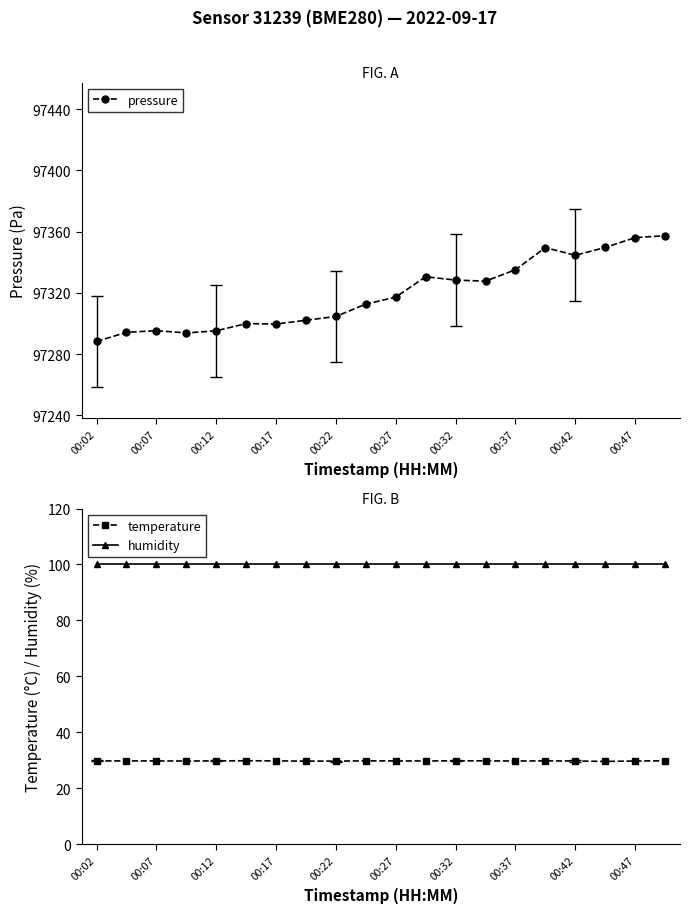

Where does the pressure series first go above 97317?

00:27